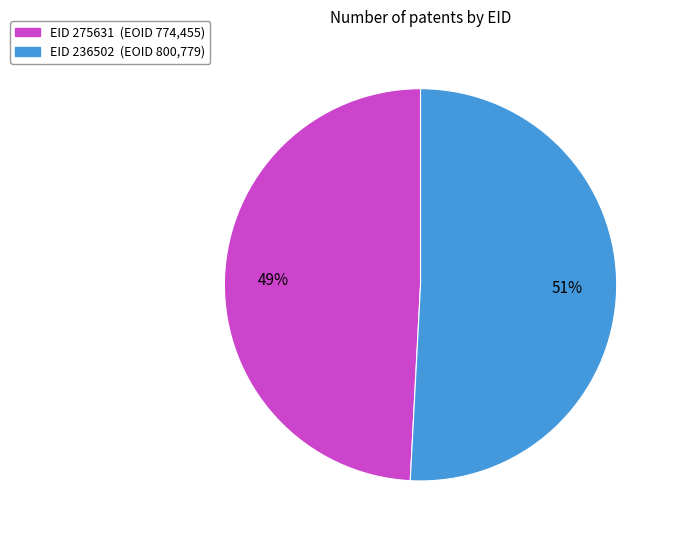

What percentage is the EID 275631 (EOID 774,455) slice, to the nearest percent?

49%